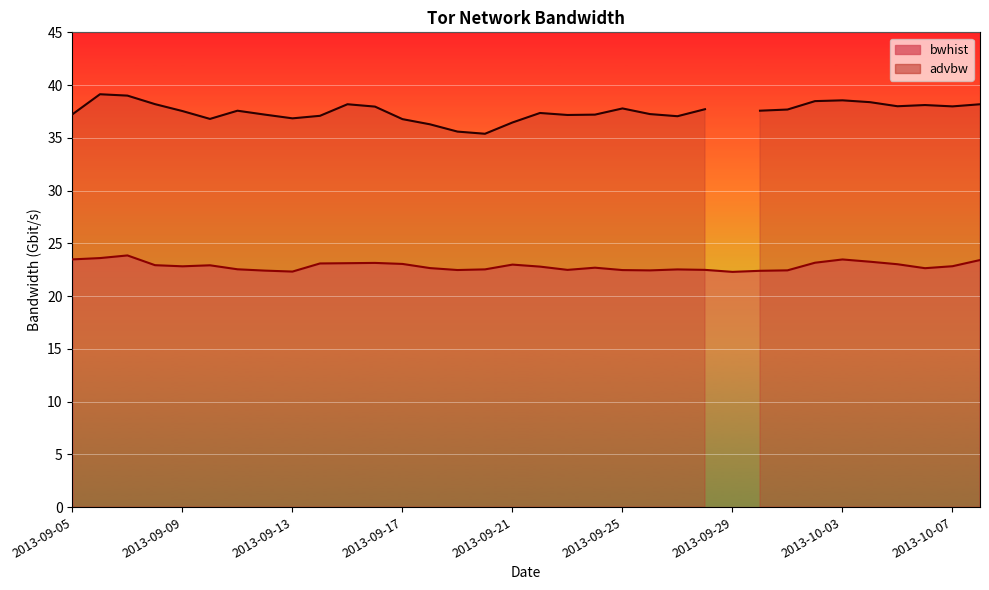

How many points are lower than both their immediate neighbors (excluding endpoints)?

7